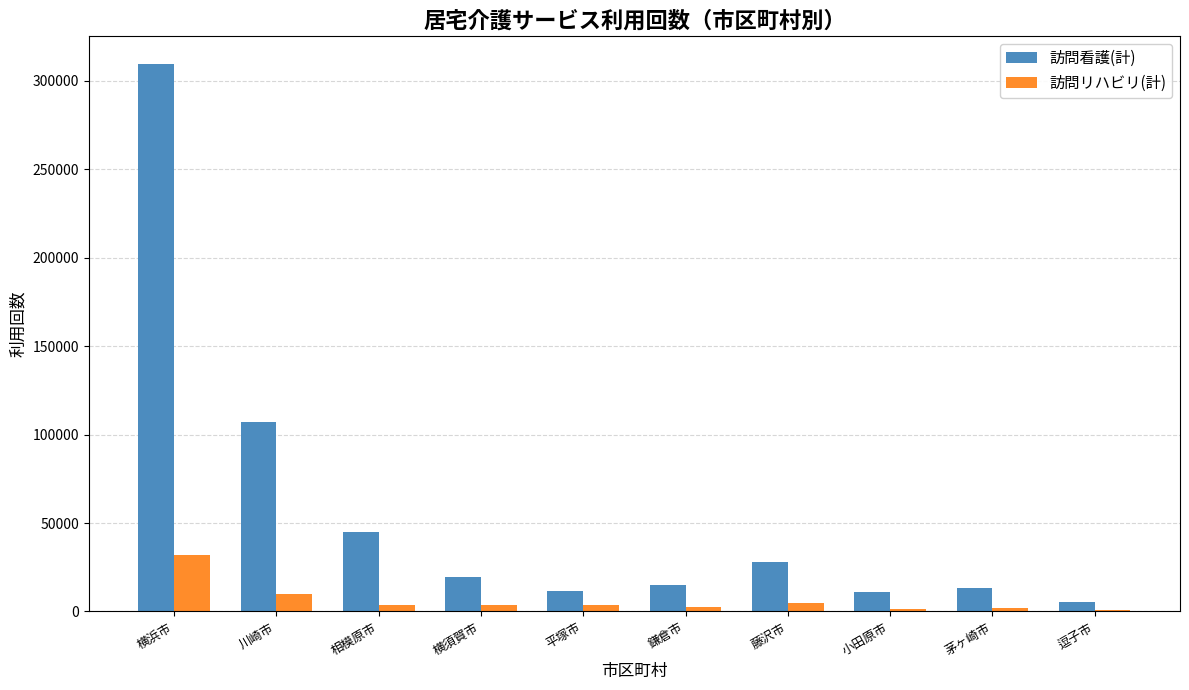

The 訪問看護(計) series shows 13503 at 茅ヶ崎市. True or false?

True